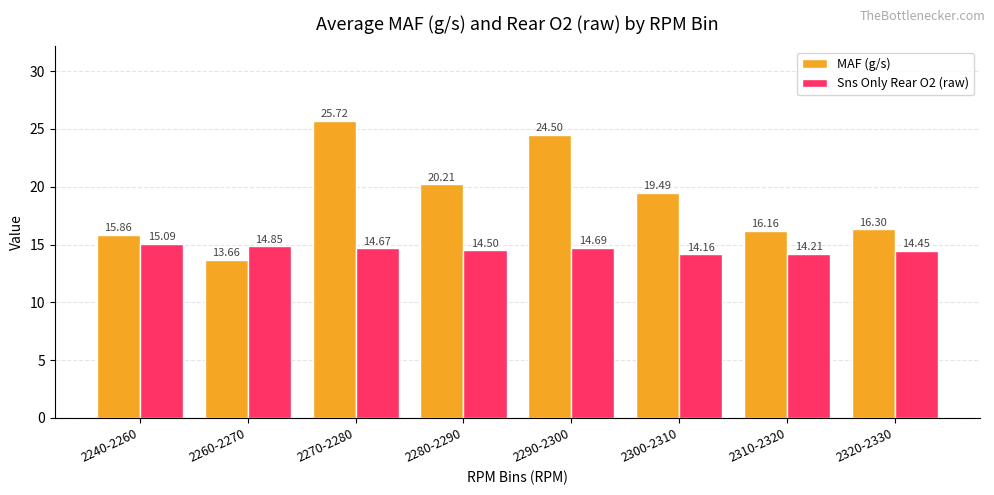

Which category has the lowest value across all series?

2260-2270